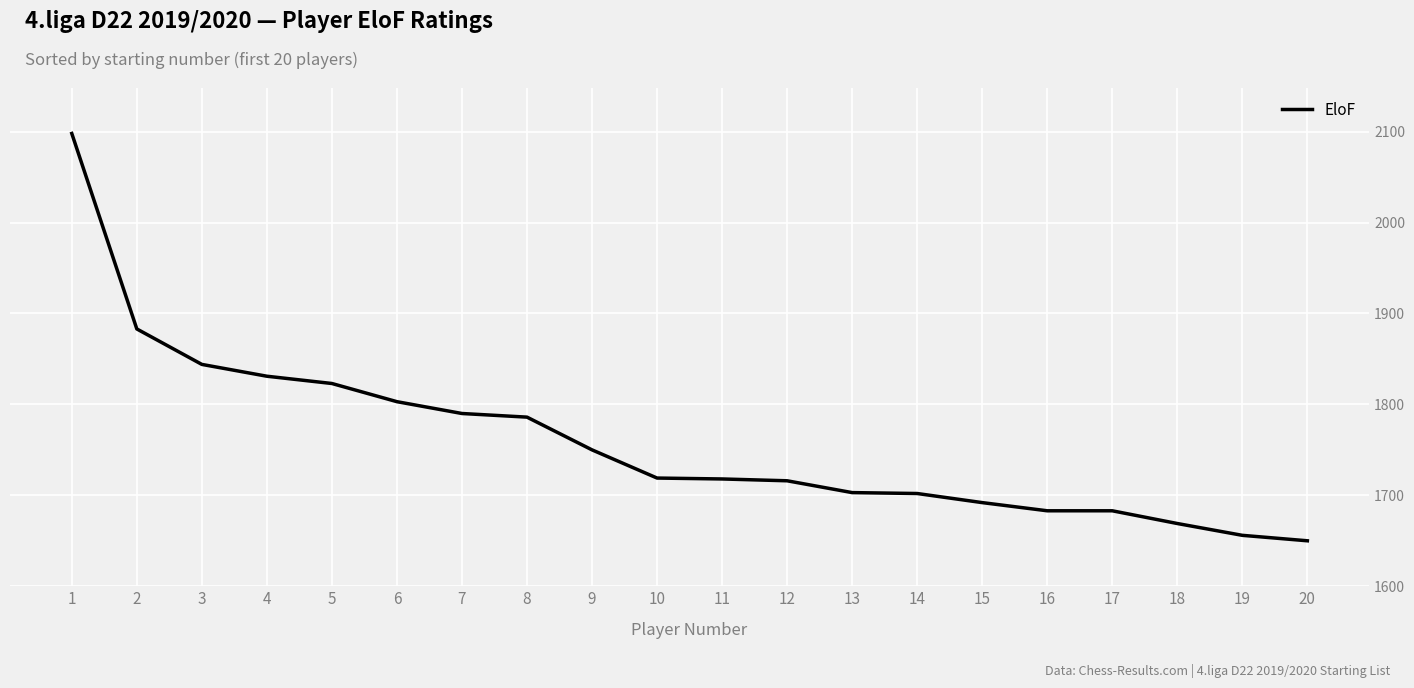

What is the greatest value displayed?

2098